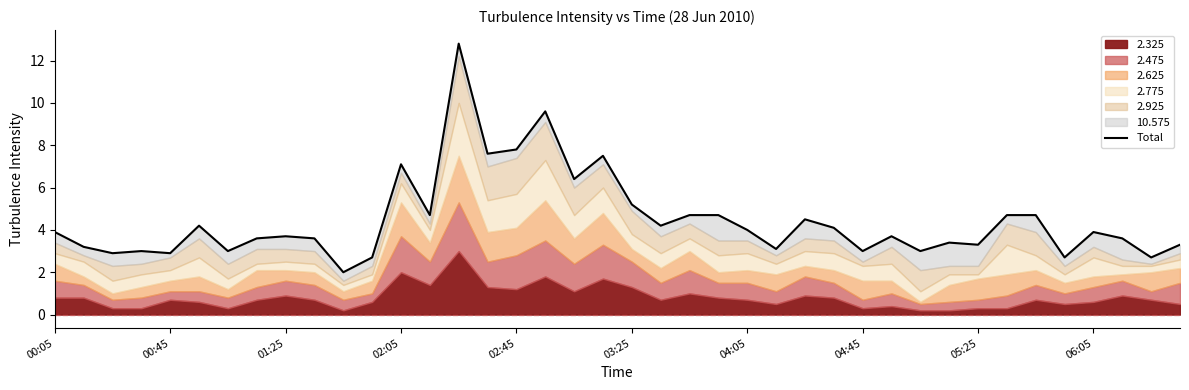

The value at 17 is 9.6. True or false?

True